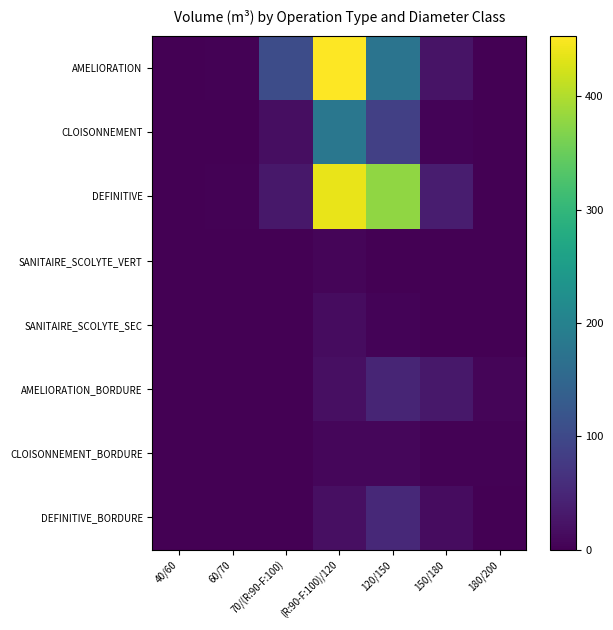

What is the spread (max minus min) of values at 70/(R:90-F:100)?

106.0